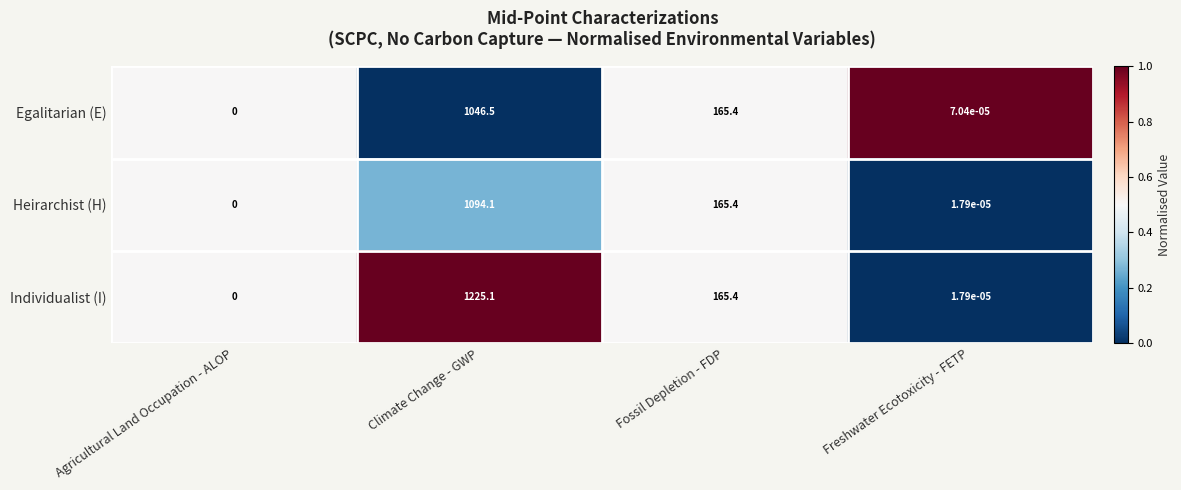

Rank the series at Climate Change - GWP from highest to lowest value.

Individualist (I), Heirarchist (H), Egalitarian (E)